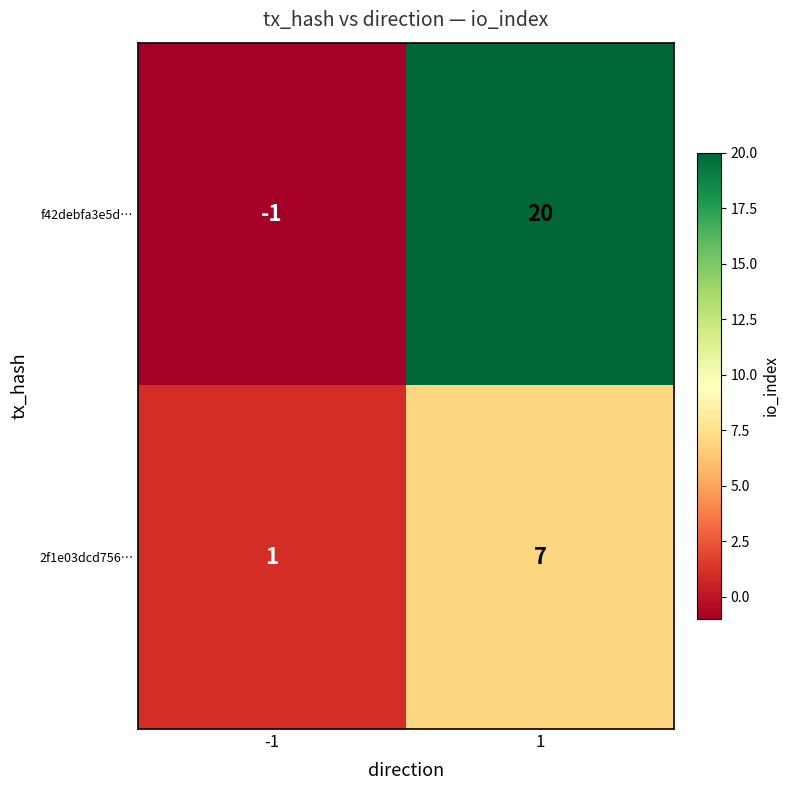

What is the sum of all 2f1e03dcd756… values?

8